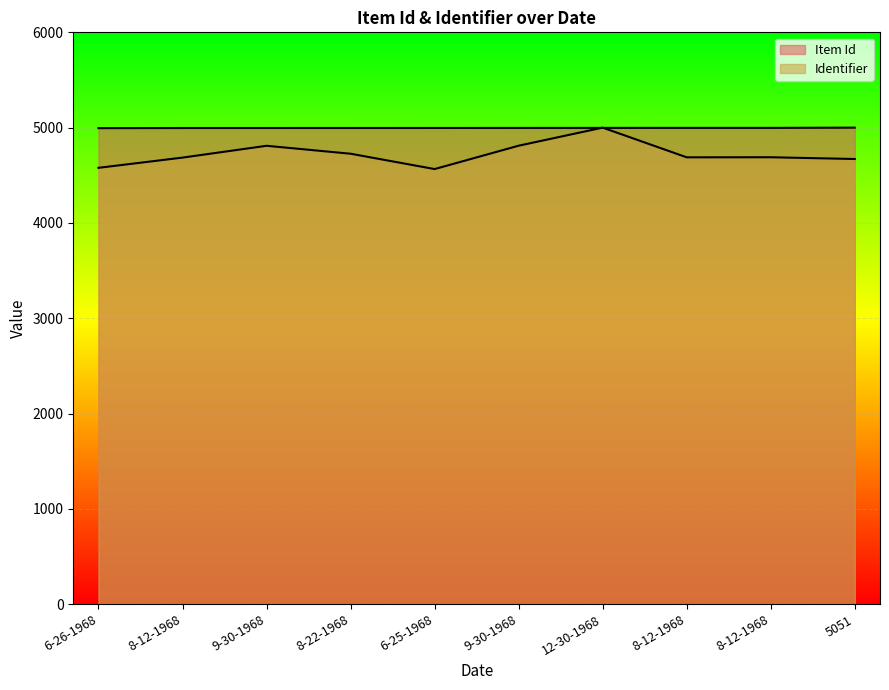

Between 12-30-1968 and 9-30-1968, which is larger?

12-30-1968